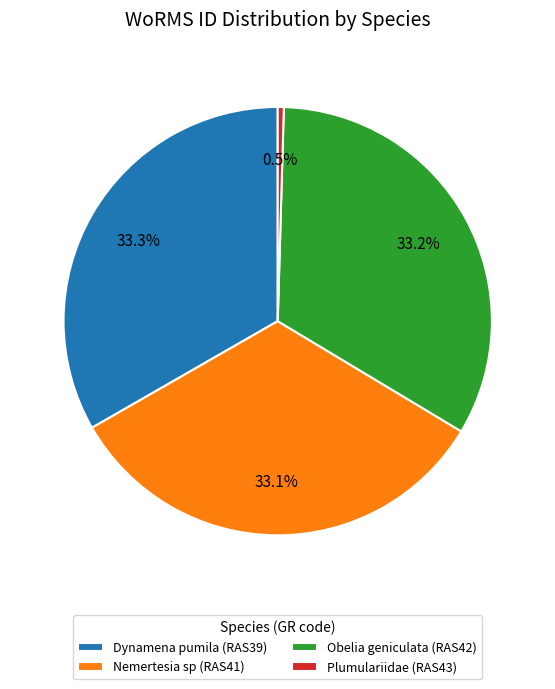

Is it true that Dynamena pumila (RAS39) is 33% of the pie?

True